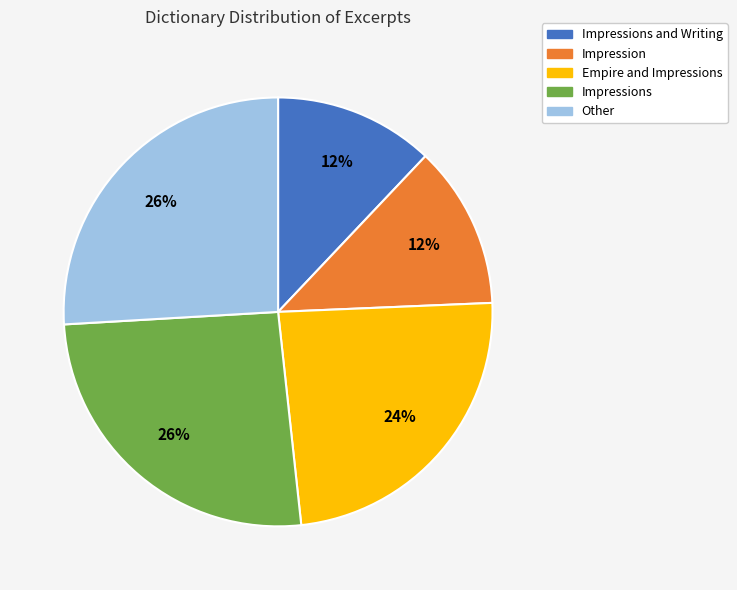

Does any single category account for the majority?

No